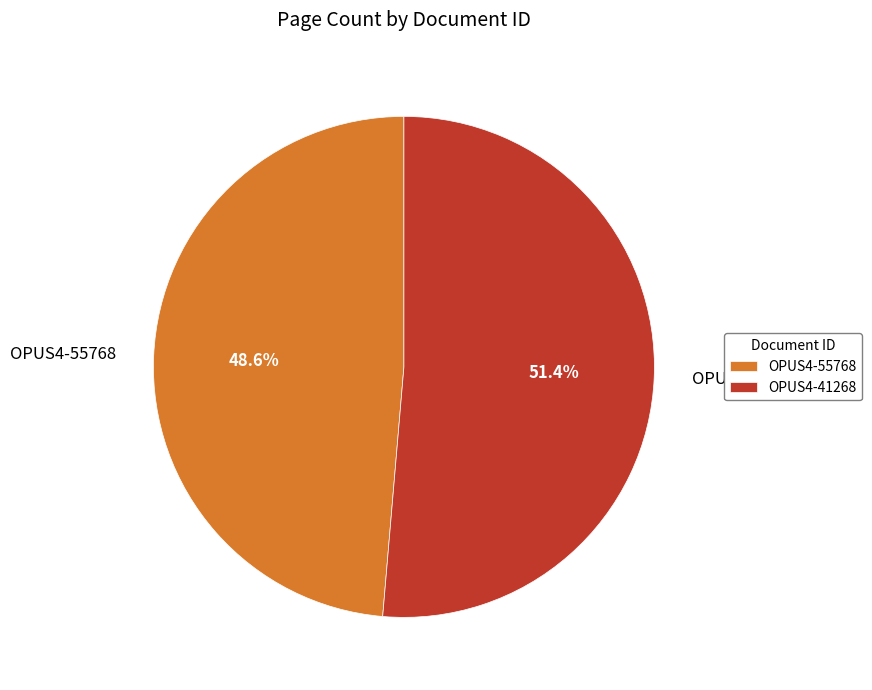

How many segments does this pie chart have?

2